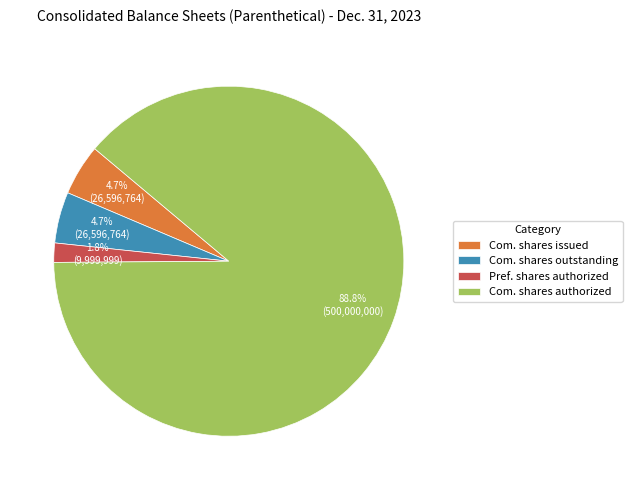

Count the number of slices in the pie.

4